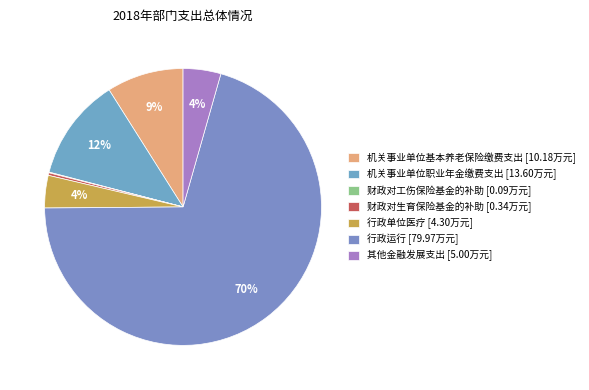

What is the smallest slice in the pie chart?

财政对工伤保险基金的补助